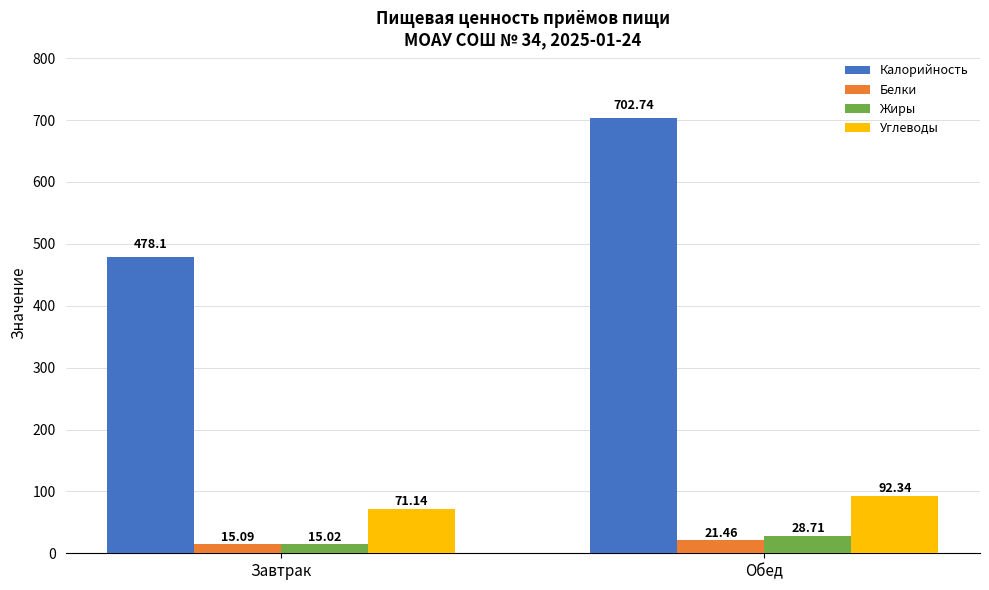

Where is Углеводы nearest to the value 81?

Завтрак